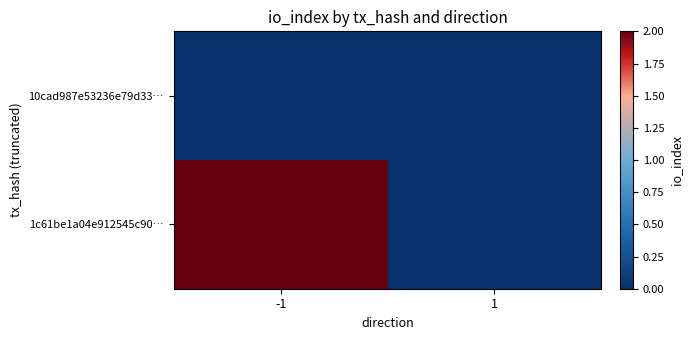

Reading left to right, transcribe all the data shown in this chart.

10cad987e53236e79d33…: -1=0	1=0
1c61be1a04e912545c90…: -1=2	1=0